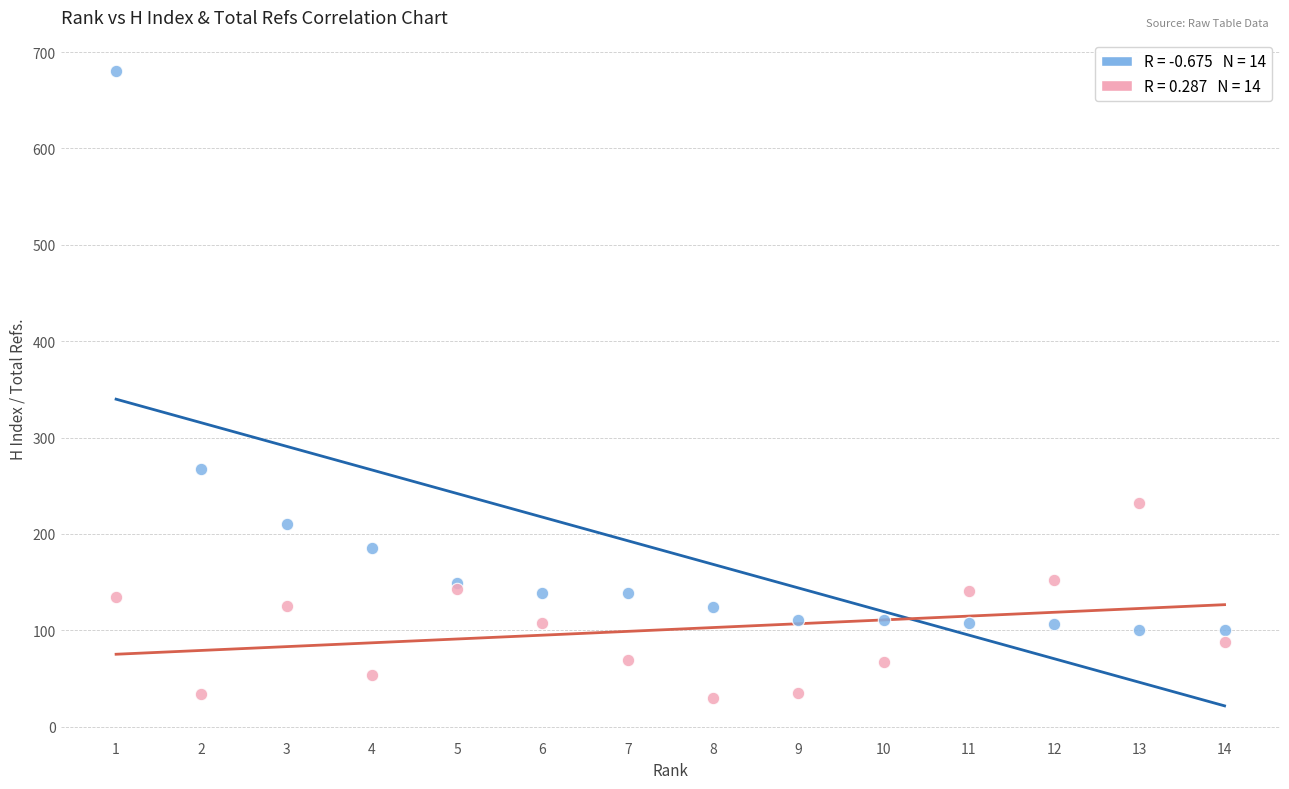

Across all series, what Y value is closest to 355?

267